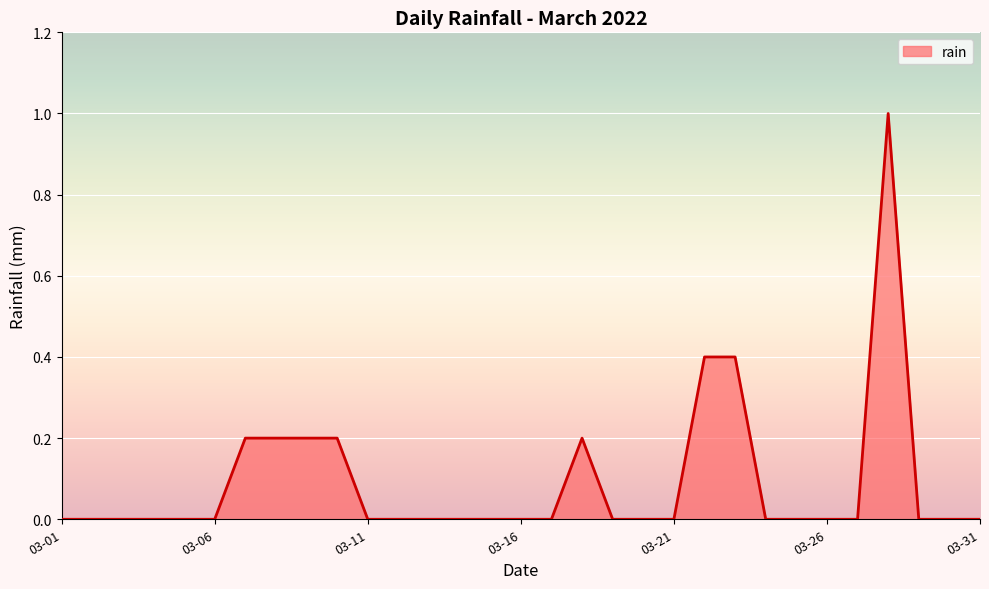

How many lines are shown in the chart?

1